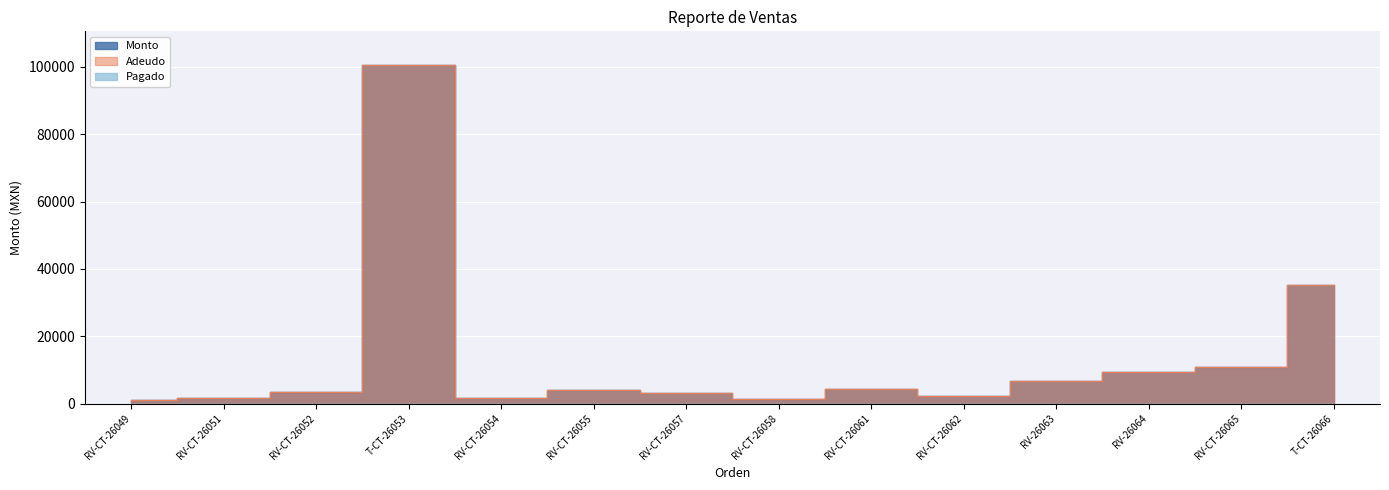

What value does the Monto series have at RV-26064?

9500